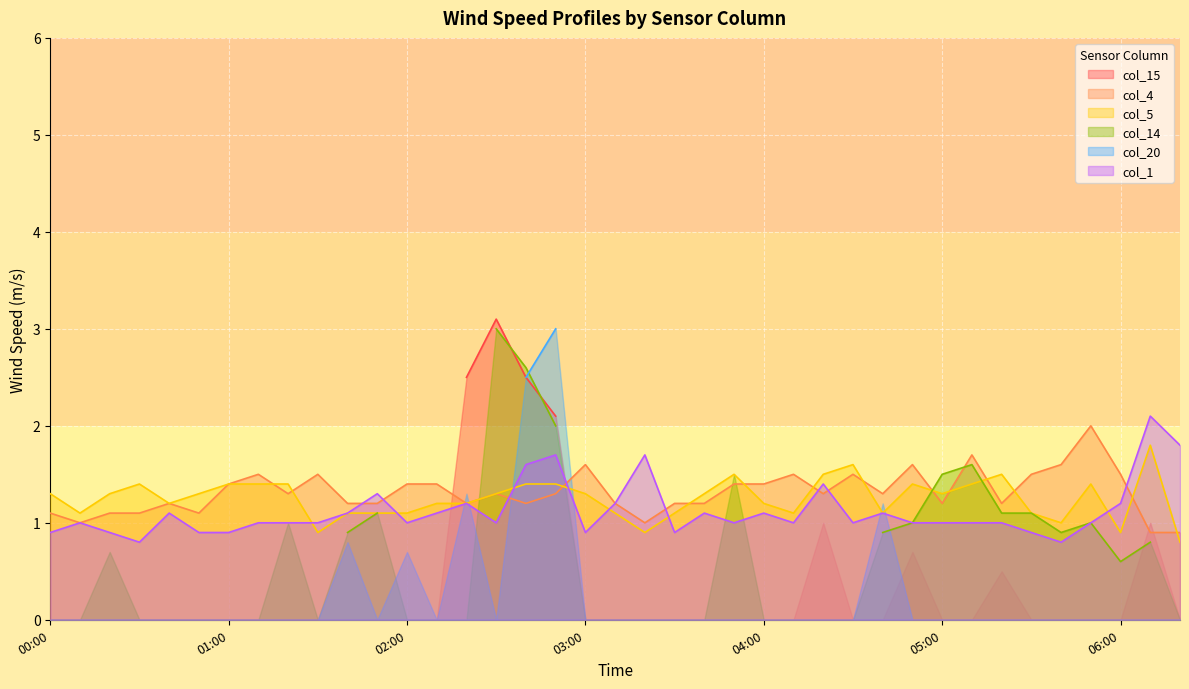

What is the difference between the highest and lowest values at 01:10?

0.5